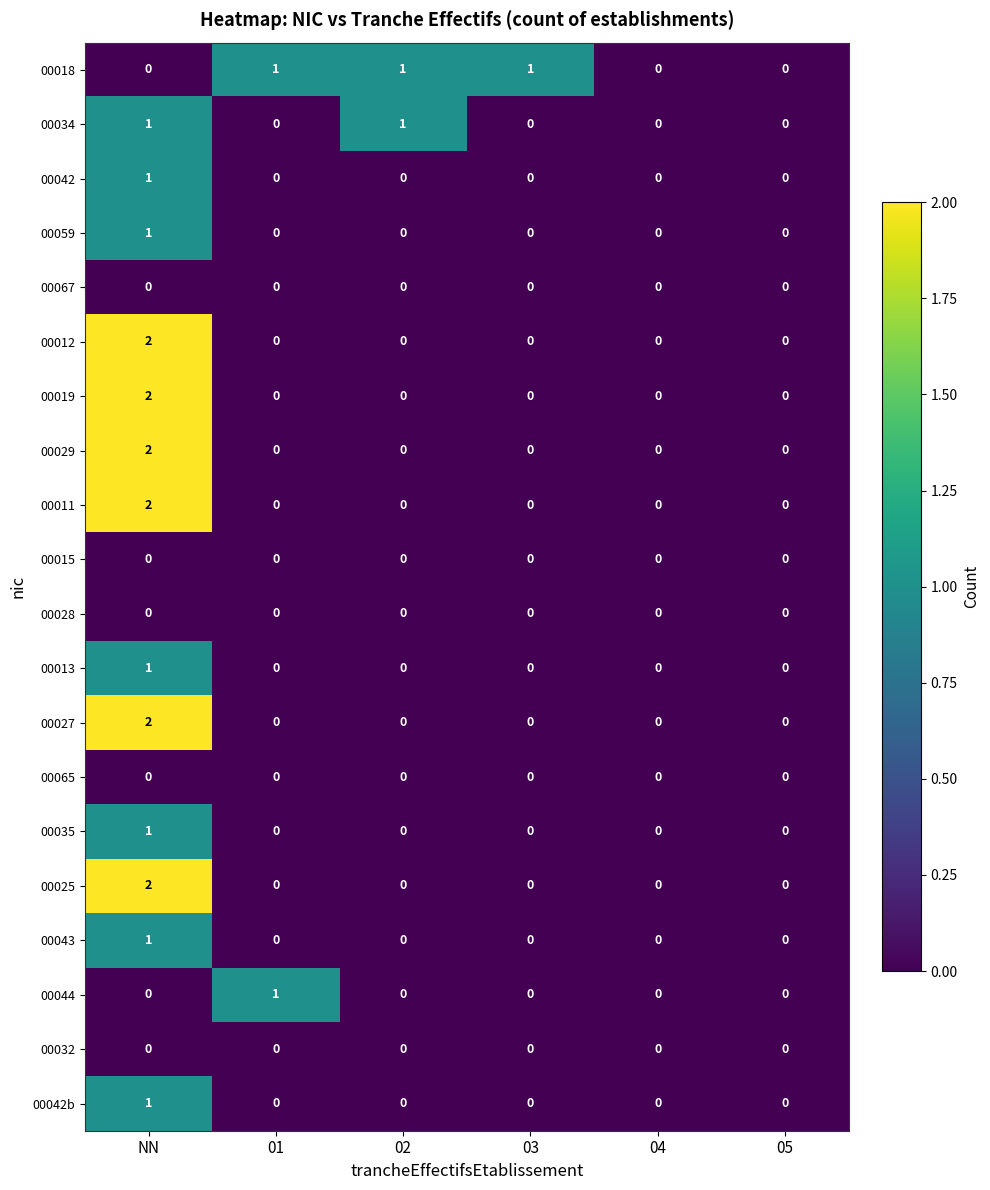

Is the value of 00034 at NN greater than the value of 00025 at 02?

Yes